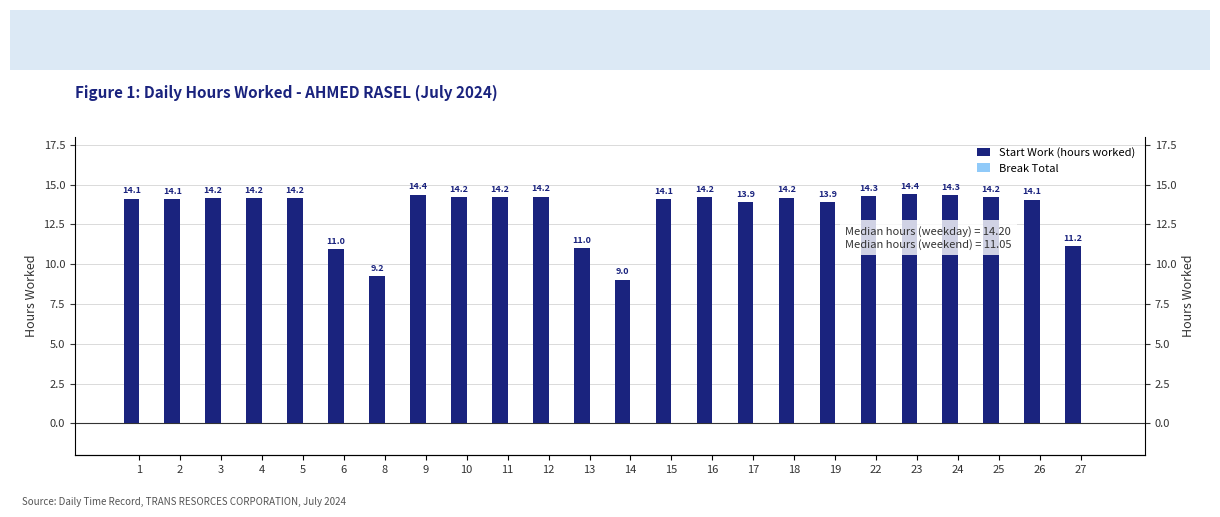

Between 9 and 24, which is larger?

9